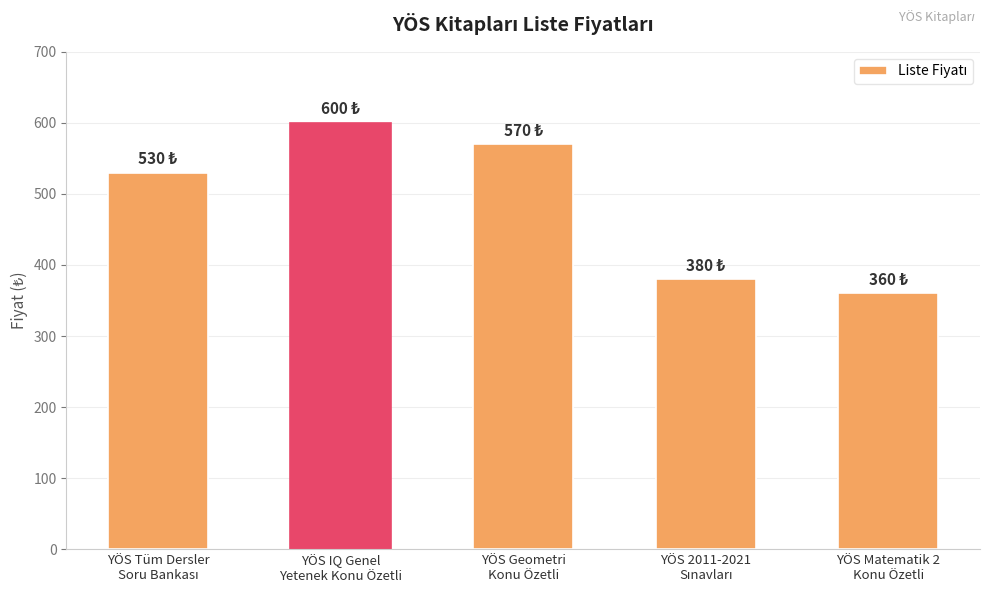

What is the difference between the maximum and minimum values?

240